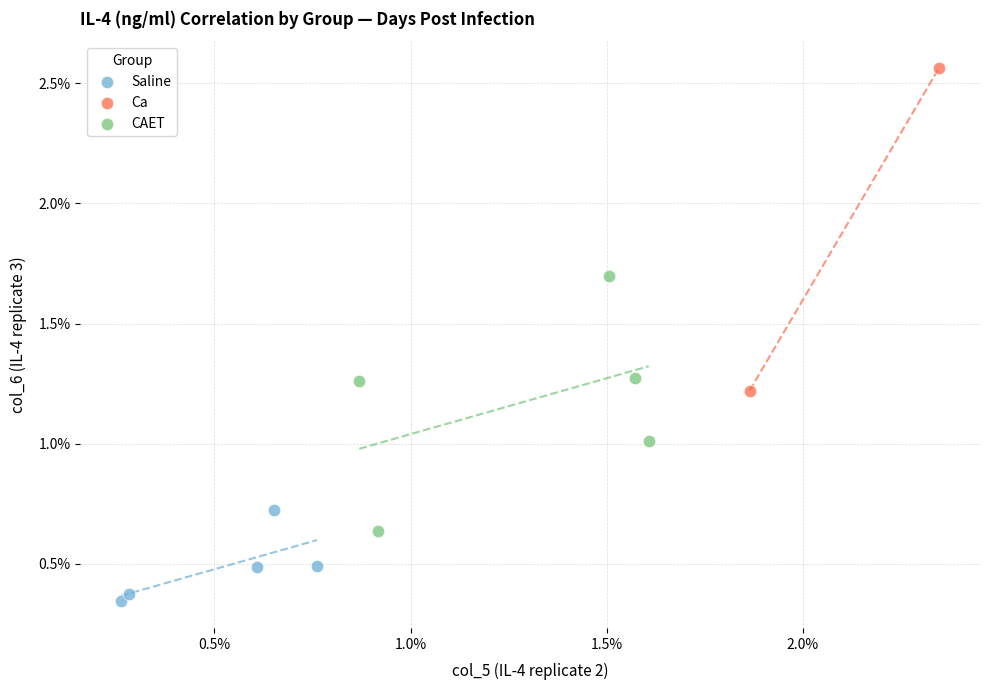

What are all the series names shown in the legend?

Saline, Ca, CAET